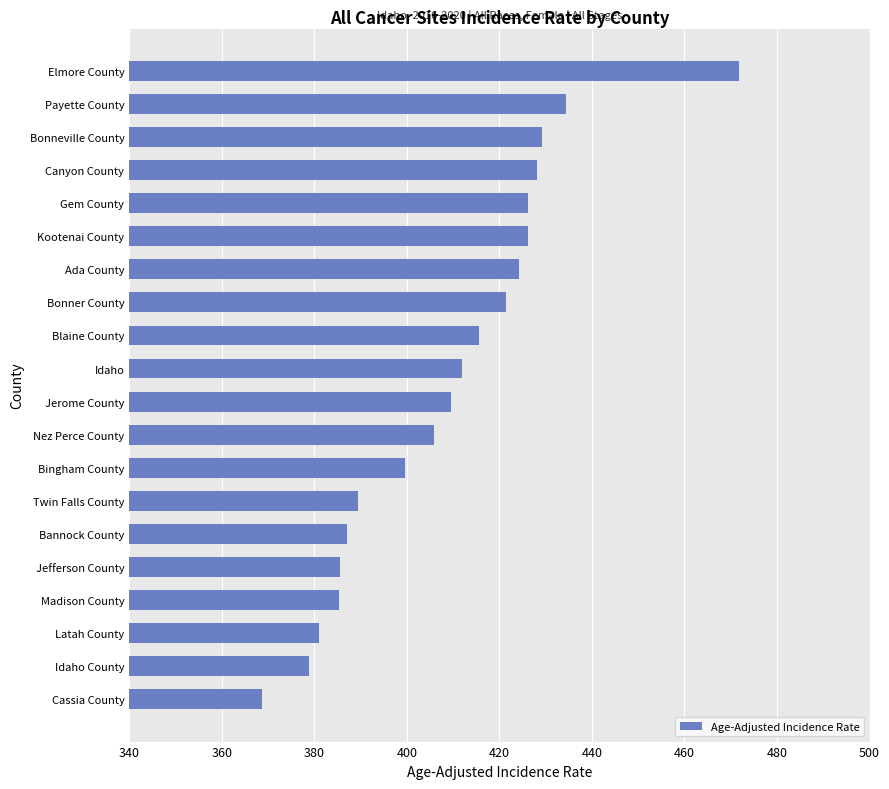

Which label corresponds to the smallest value in the chart?

Cassia County